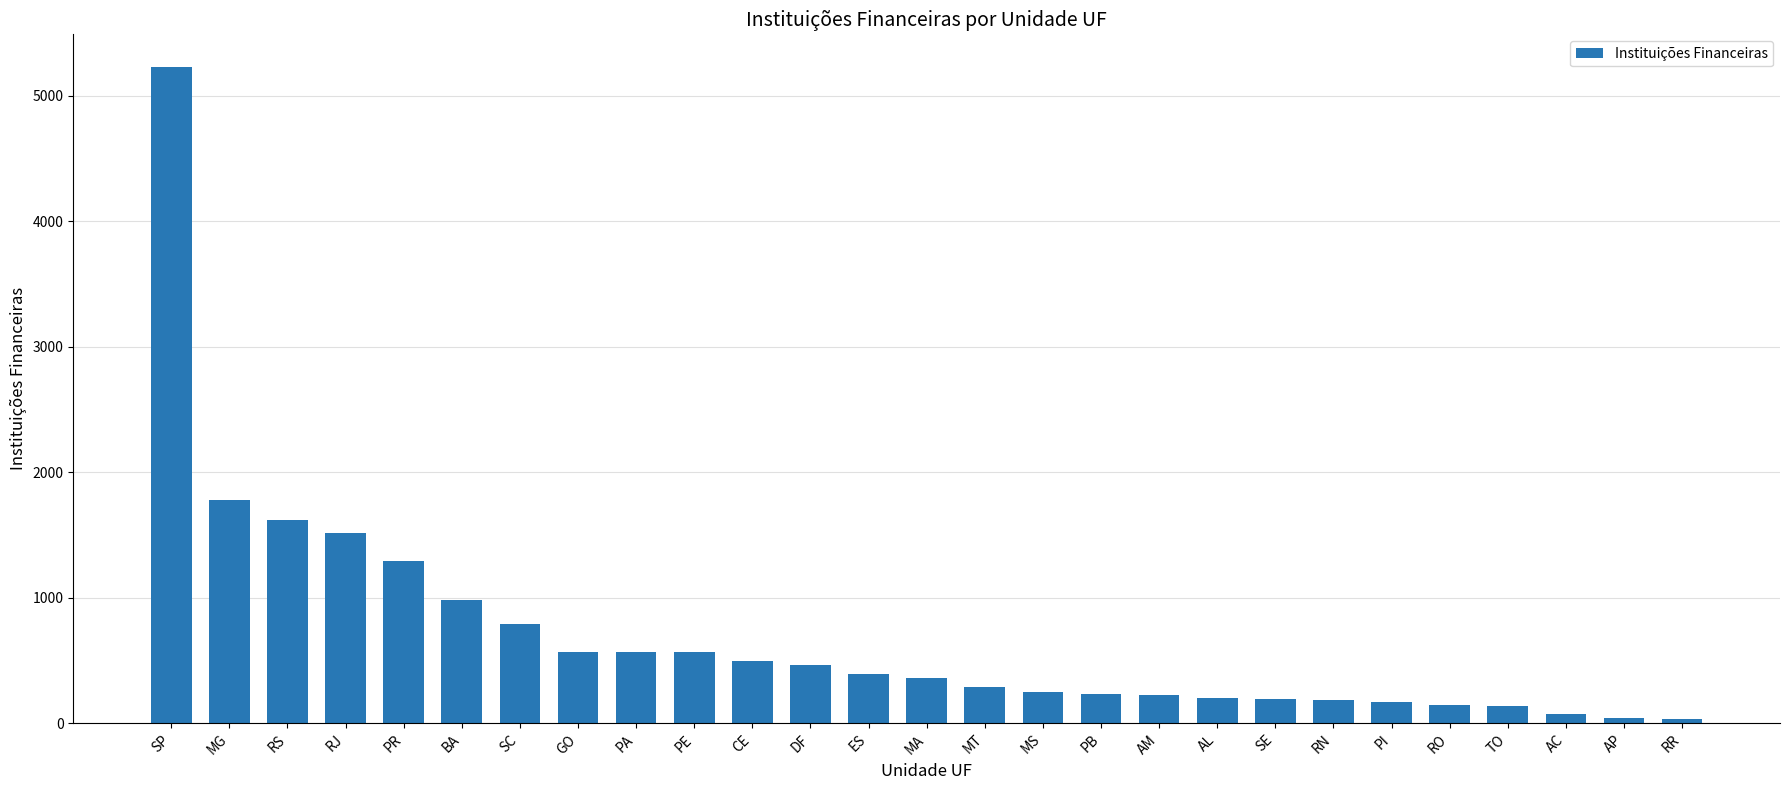

How many values are below 357?

13